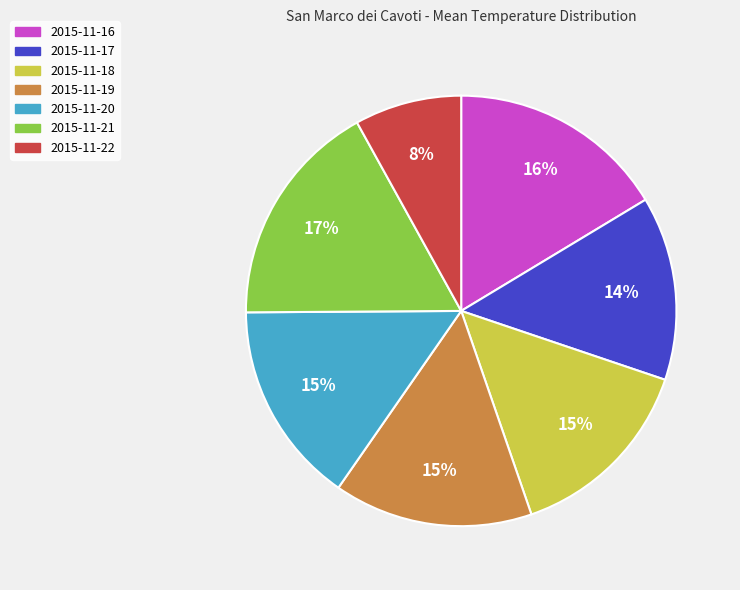

Which has a higher value, 2015-11-21 or 2015-11-16?

2015-11-21